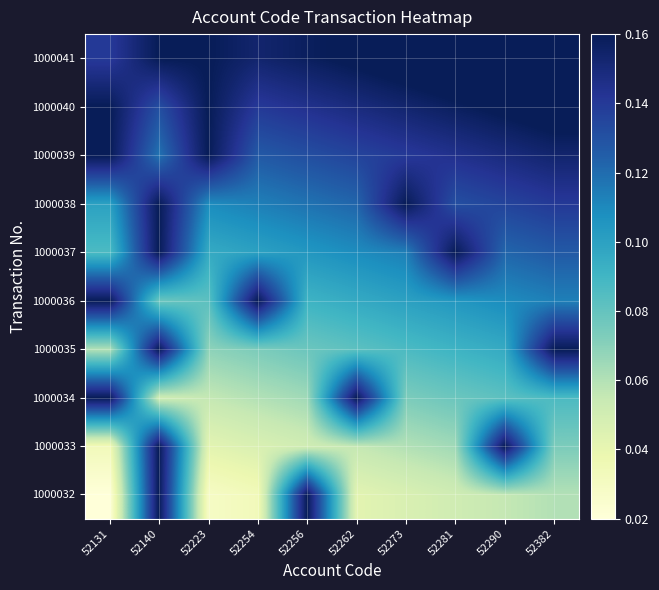

At which category is the sum across all series the highest?

52140